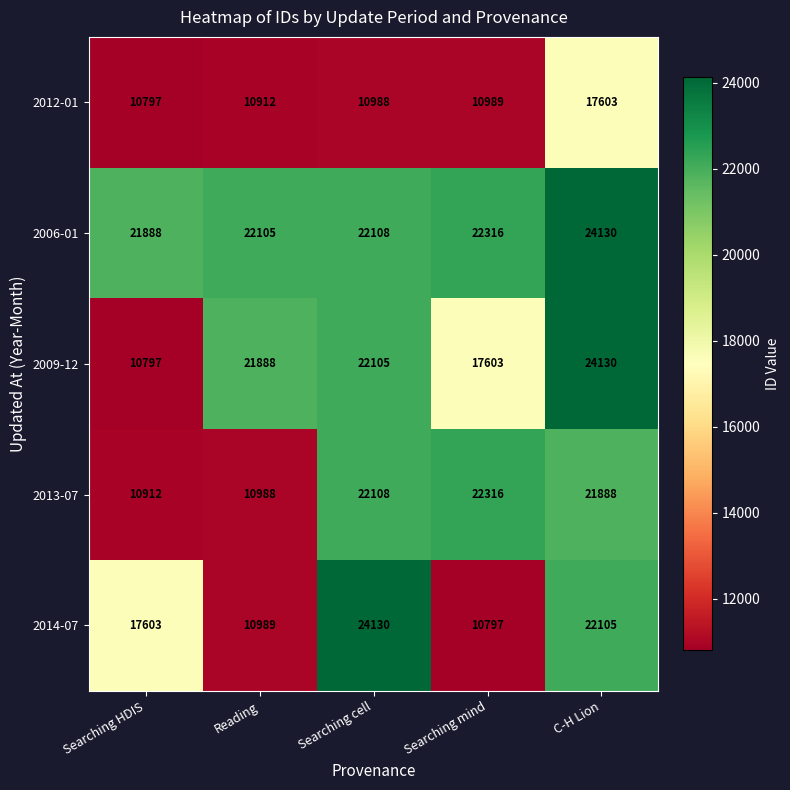

At which label does 2014-07 reach its peak?

Searching cell